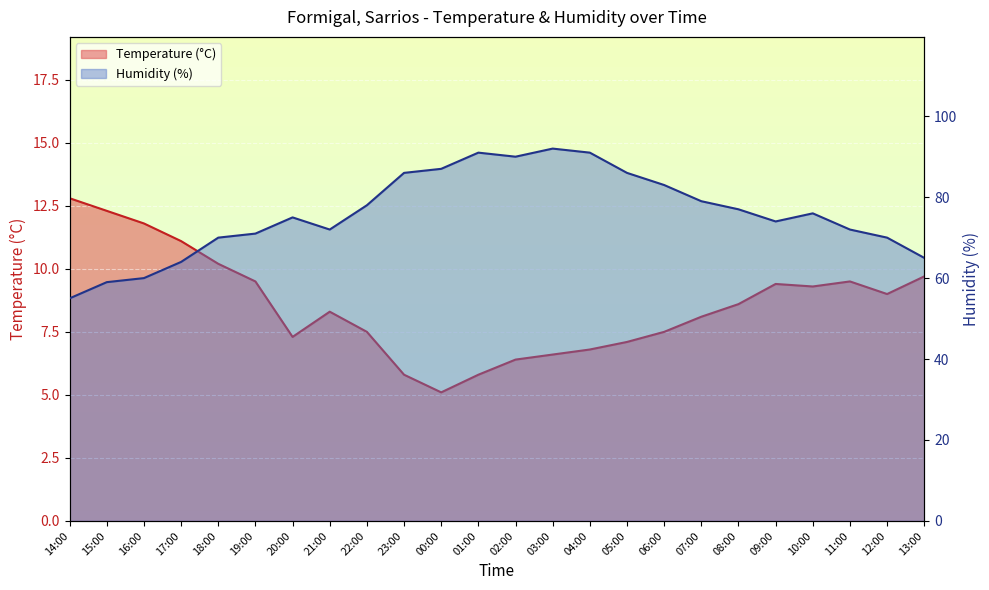

What is the lowest value of the Humidity (%) series?

55.0